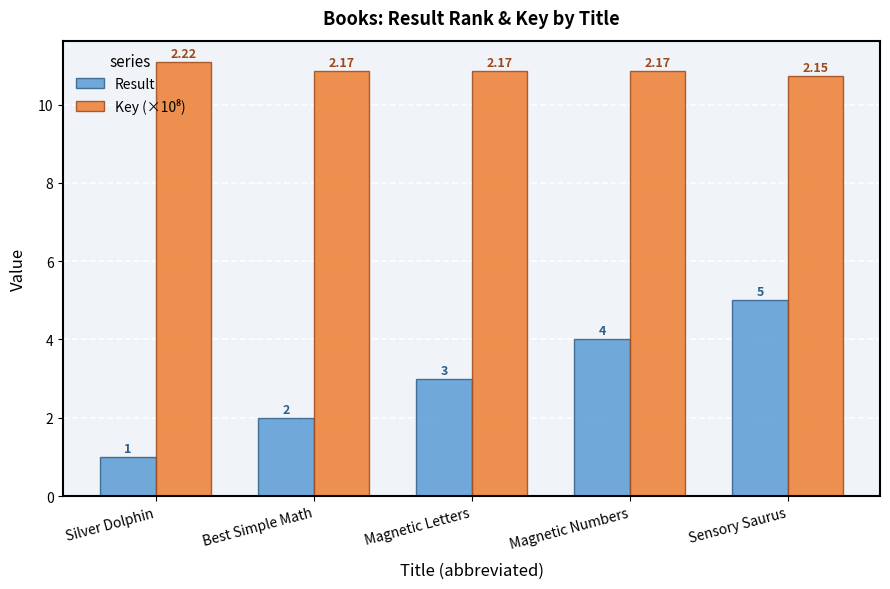

Is it true that Result equals 4.0 at Magnetic Numbers?

True